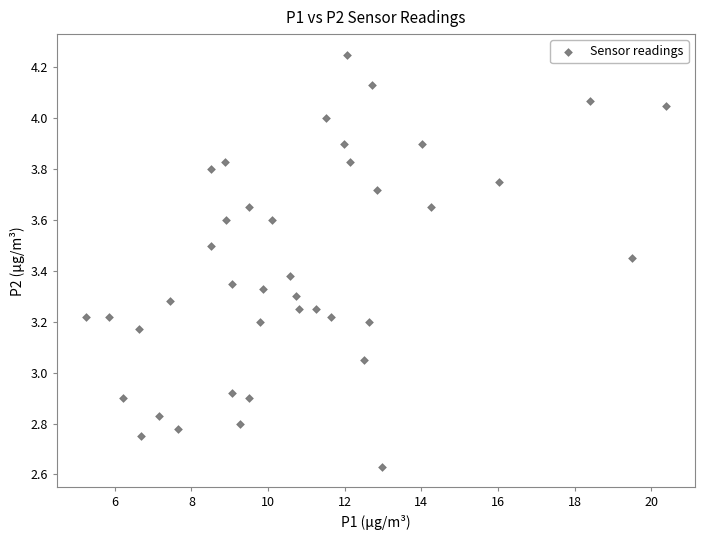

What is the range of Y values (max minus min)?

1.6